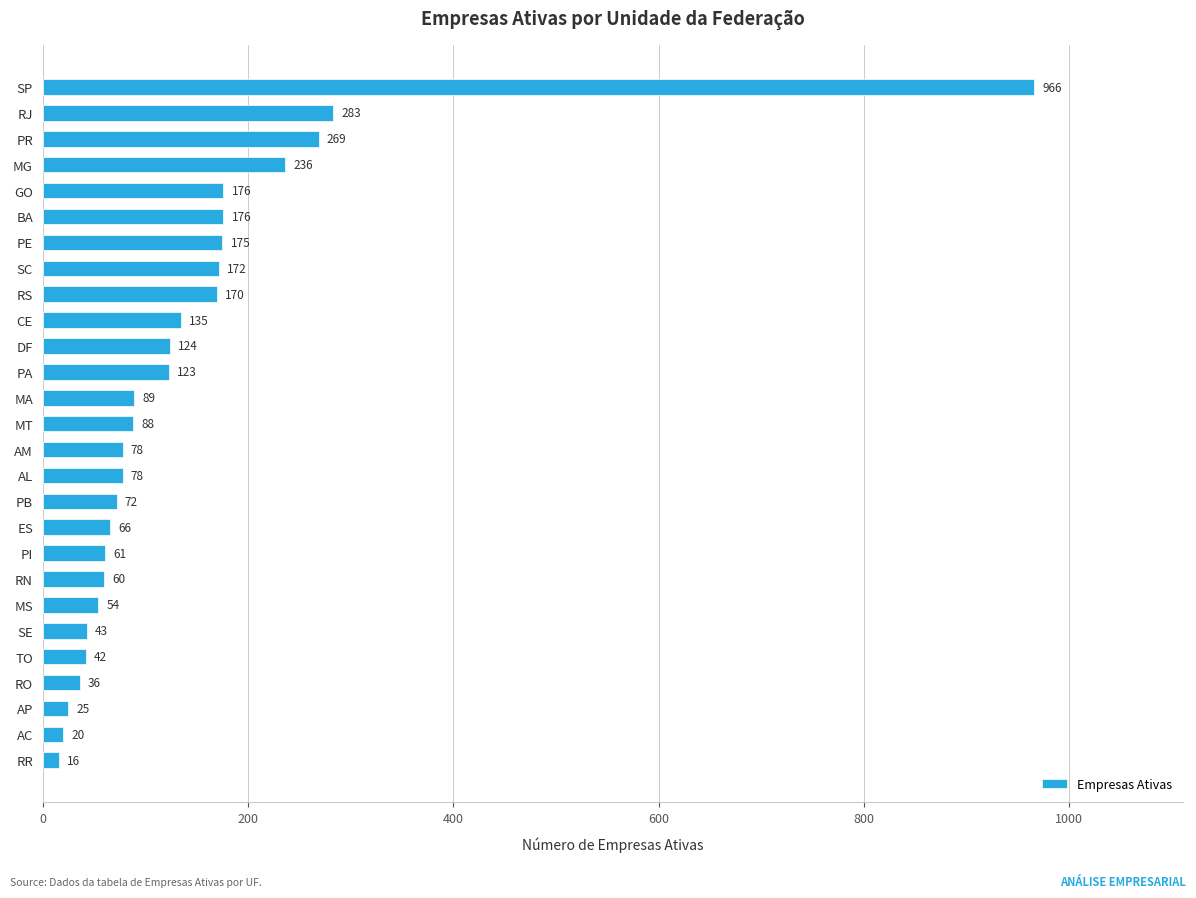

The chart shows a value of 176 at BA. True or false?

True